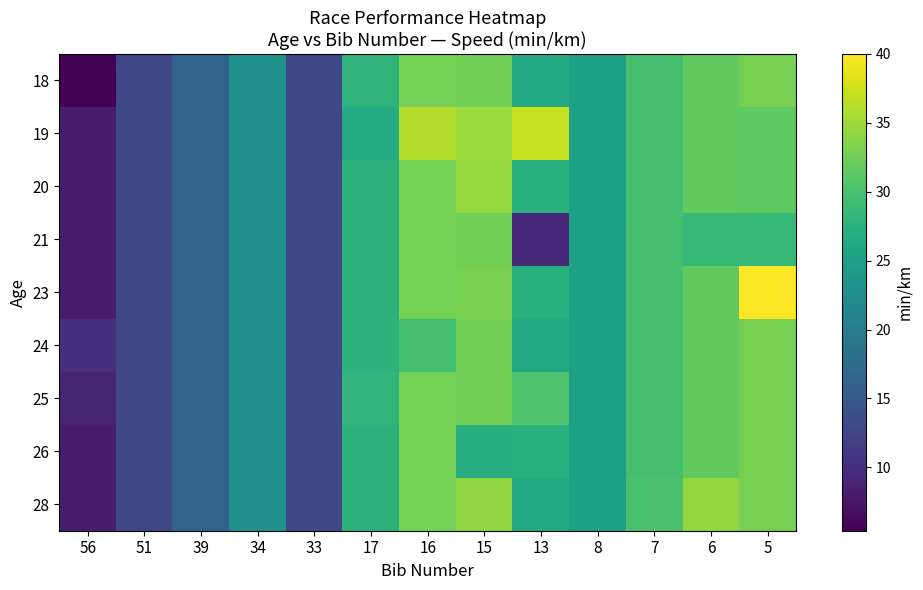

Reading left to right, what are all the values shown in this chart?

18: 56=5.4	51=12.7	39=16.5	34=23.0	33=12.9	17=27.9	16=32.8	15=32.7	13=26.5	8=25.0	7=29.8	6=31.5	5=32.9
19: 56=8.2	51=12.7	39=16.5	34=23.0	33=12.9	17=26.7	16=36.0	15=34.8	13=37.0	8=25.0	7=29.8	6=31.5	5=31.4
20: 56=8.2	51=12.7	39=16.5	34=23.0	33=12.9	17=27.6	16=32.8	15=34.5	13=27.4	8=25.0	7=29.6	6=31.5	5=31.4
21: 56=8.2	51=12.7	39=16.5	34=23.0	33=12.9	17=27.6	16=32.8	15=32.7	13=9.4	8=25.0	7=29.8	6=28.6	5=28.6
23: 56=8.2	51=12.7	39=16.5	34=23.0	33=12.9	17=27.6	16=32.8	15=33.0	13=27.4	8=25.0	7=29.8	6=31.5	5=40.0
24: 56=10.1	51=12.7	39=16.5	34=23.0	33=12.9	17=27.6	16=29.6	15=32.7	13=26.5	8=25.0	7=29.8	6=31.5	5=32.9
25: 56=9.0	51=12.7	39=16.5	34=23.0	33=12.9	17=28.2	16=32.8	15=32.7	13=30.4	8=25.0	7=29.8	6=31.5	5=32.9
26: 56=8.2	51=12.7	39=16.5	34=23.0	33=12.9	17=27.6	16=32.8	15=27.0	13=27.4	8=25.0	7=29.8	6=31.5	5=32.9
28: 56=8.2	51=12.7	39=16.5	34=23.0	33=12.9	17=27.6	16=32.8	15=34.2	13=26.5	8=25.0	7=30.0	6=34.4	5=32.9